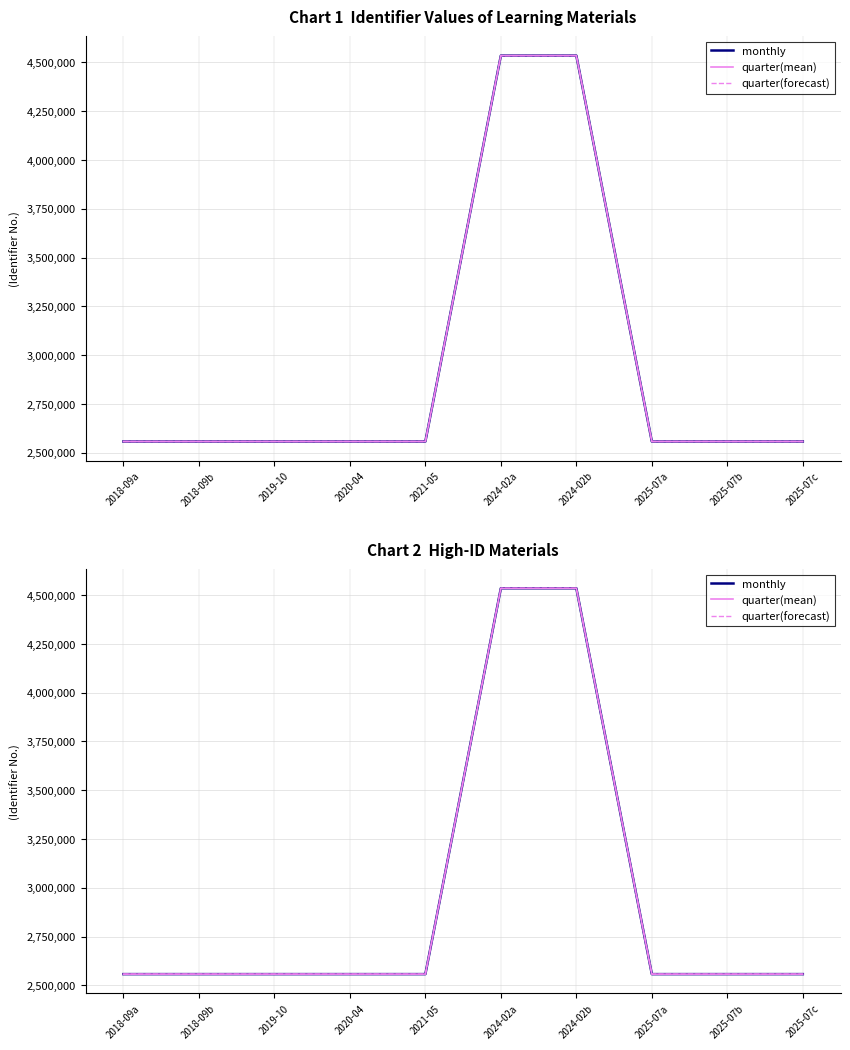

What is the minimum value for quarter(mean)?

2557793